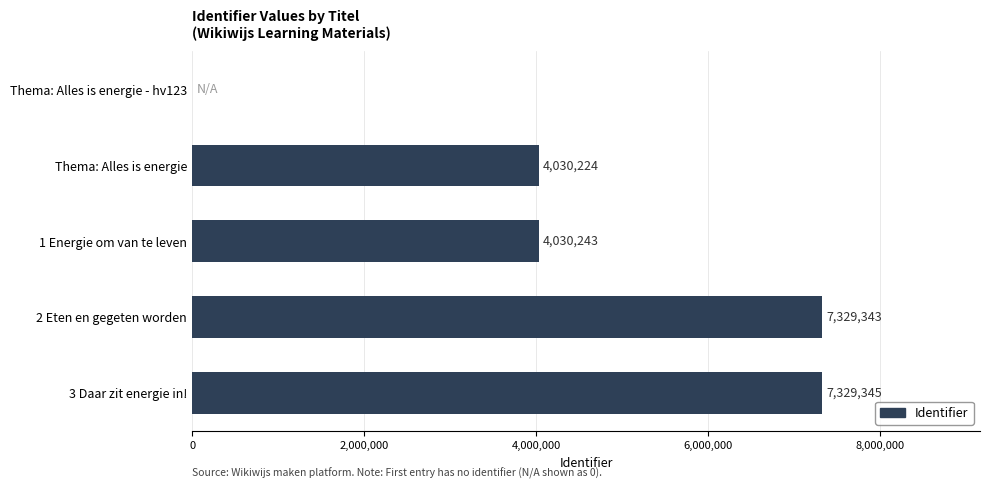

Where is the data nearest to the value 3664672?

Thema: Alles is energie